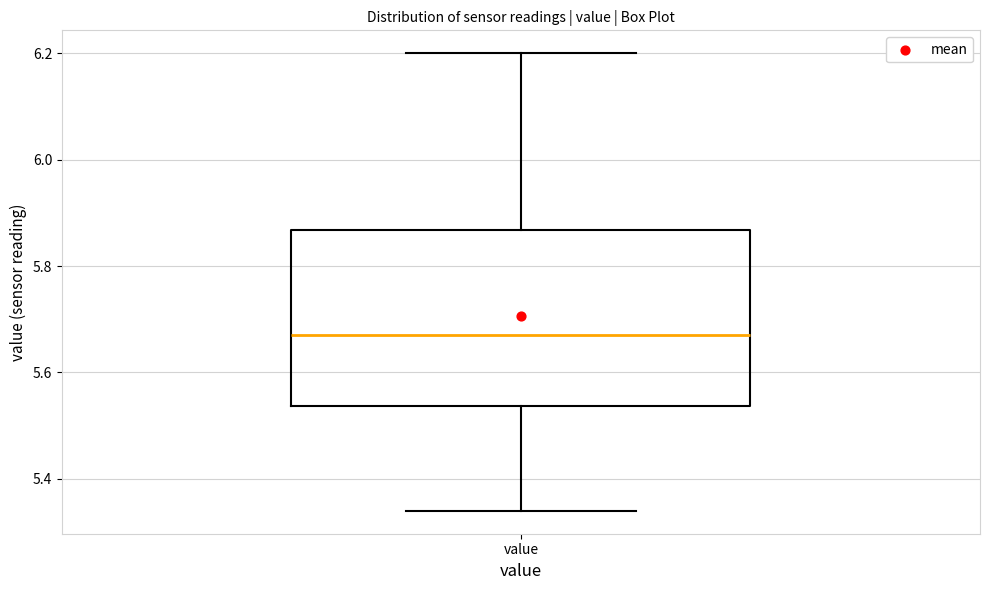

Read this box plot against the y-axis: the position of the median line, the range covered by the box, and the ends of both whiskers. The values are not printed on the chart, so give them approximately, as read against the axis.

median 5.68, box 5.54 to 5.86, whiskers 5.34 to 6.20